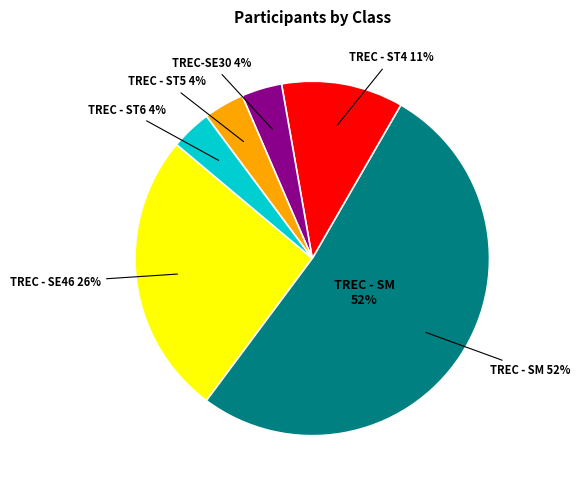

To the nearest percent, what portion does TREC - ST4 represent?

11%